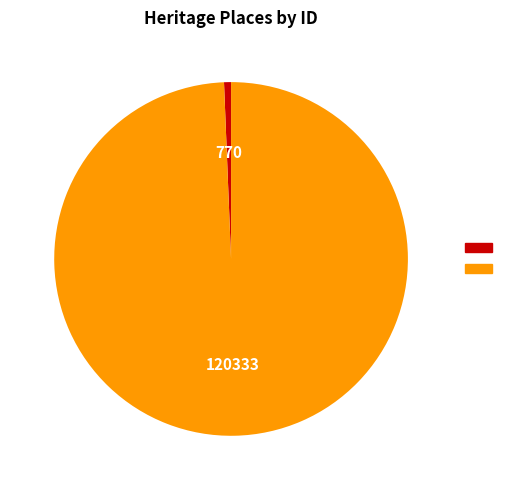

Does any single category account for the majority?

Yes